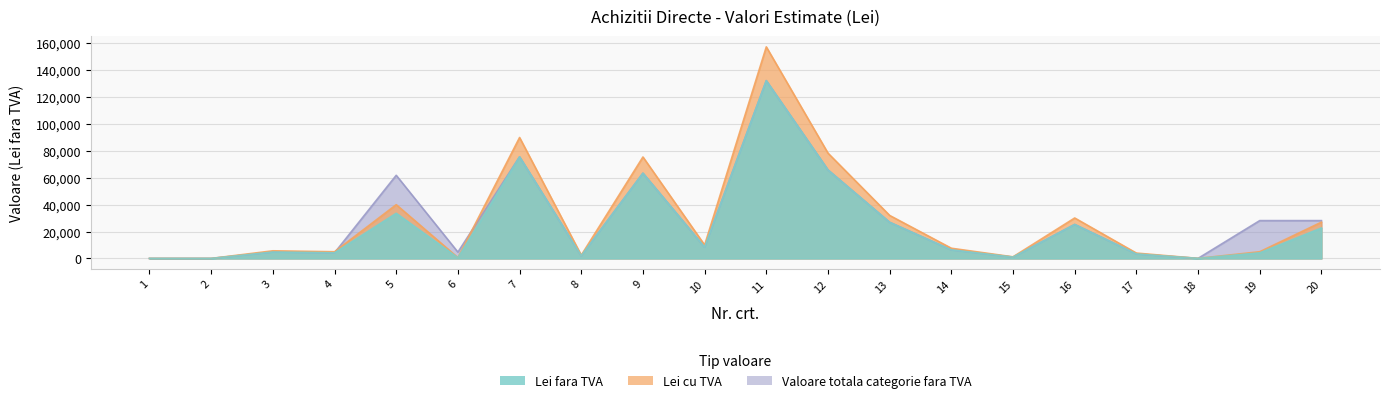

Which category has the highest value in the Valoare totala categorie fara TVA series?

11